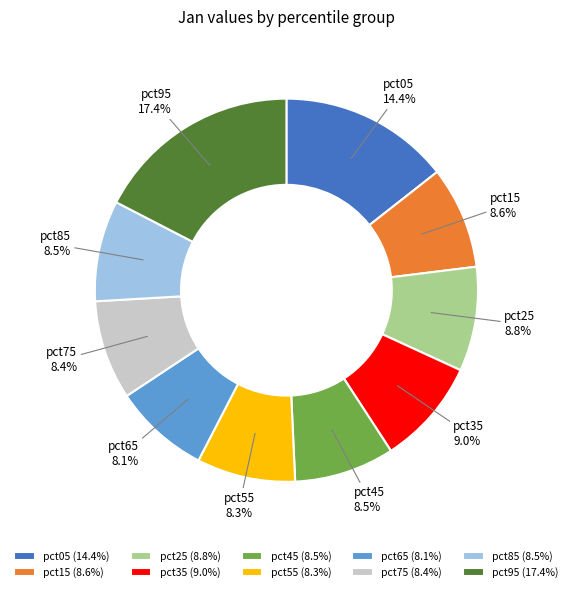

Is it true that pct55 is 23% of the pie?

False